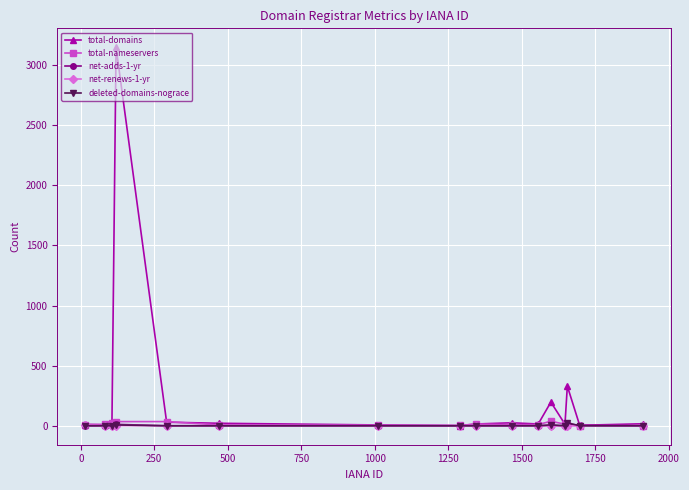

Which series has the largest total across all categories?

total-domains